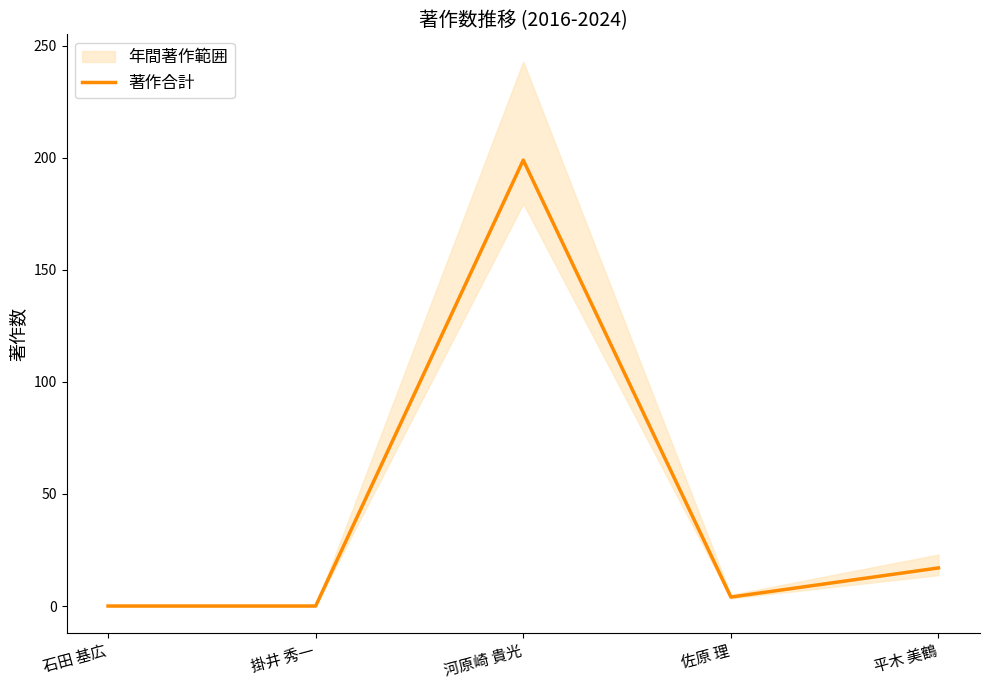

What is the difference between the values at 平木 美鶴 and 河原崎 貴光?

182